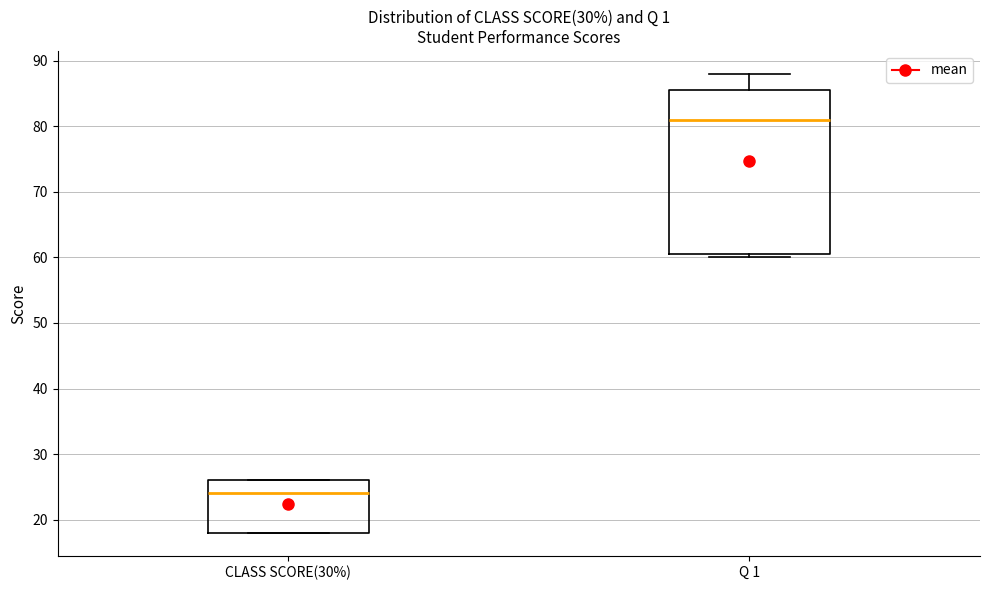

Which box has the lowest median line?

CLASS SCORE(30%)